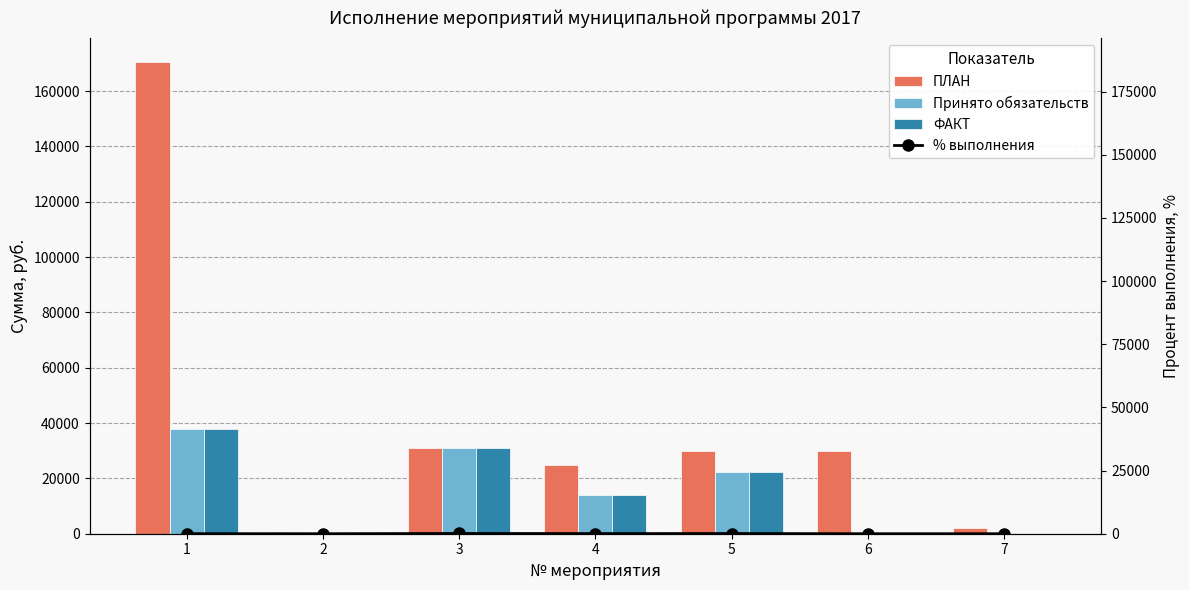

At which label is ФАКТ closest to 18955?

5